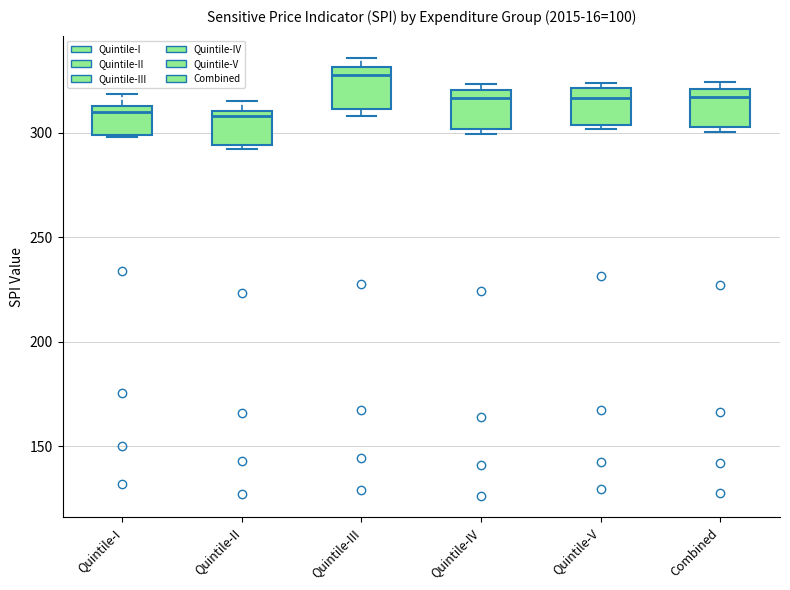

Reading left to right, read every box against the y-axis: the position of its median line, the range the box covers, and the ends of its whiskers. The values are not printed on the chart, so give them approximately, as read against the axis.

Quintile-I: median 310, box 300 to 315, whiskers 300 to 320
Quintile-II: median 310 (just below the box's upper edge), box 295 to 310, whiskers 290 to 315
Quintile-III: median 330 (just below the box's upper edge), box 310 to 330, whiskers 310 (just below the box's lower edge) to 335
Quintile-IV: median 315, box 300 to 320, whiskers 300 (just below the box's lower edge) to 325
Quintile-V: median 315, box 305 to 320, whiskers 300 to 325
Combined: median 315, box 305 to 320, whiskers 300 to 325